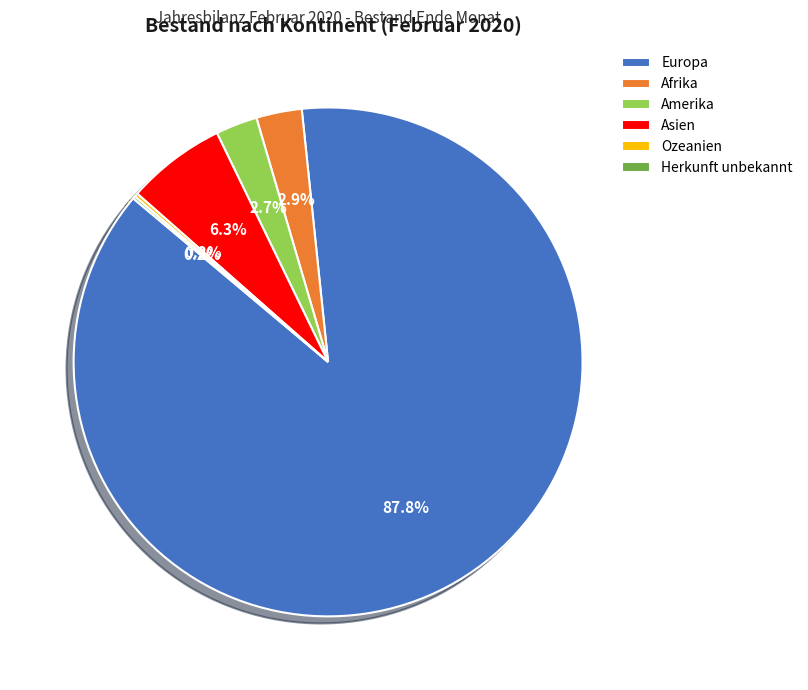

To the nearest percent, what is the average slice percentage?

17%